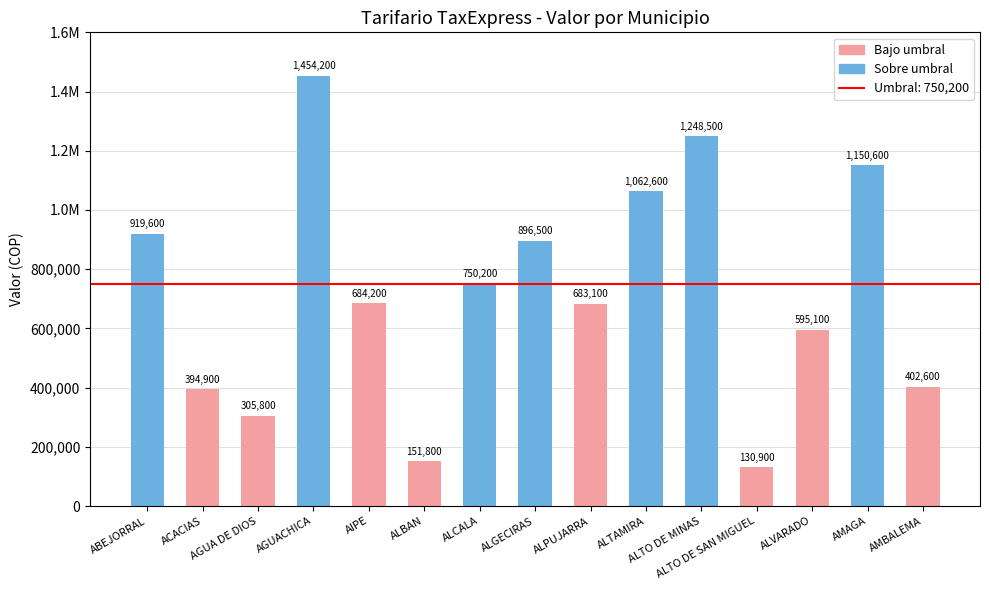

What is the average value?

722040